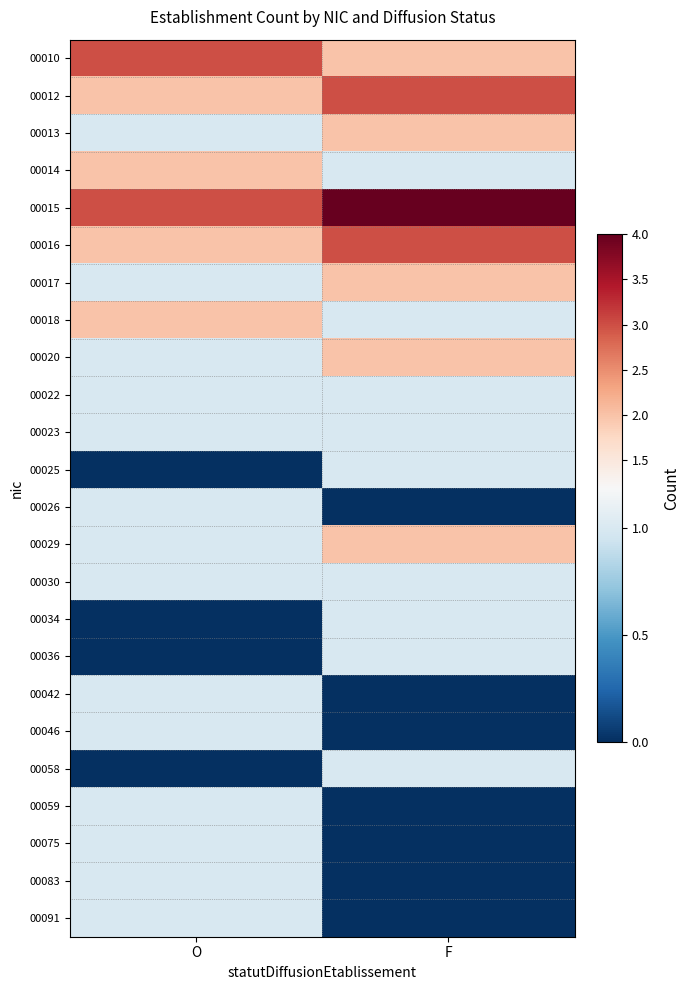

At O, list the series in order from smallest to largest.

00025, 00034, 00036, 00058, 00013, 00017, 00020, 00022, 00023, 00026, 00029, 00030, 00042, 00046, 00059, 00075, 00083, 00091, 00012, 00014, 00016, 00018, 00010, 00015